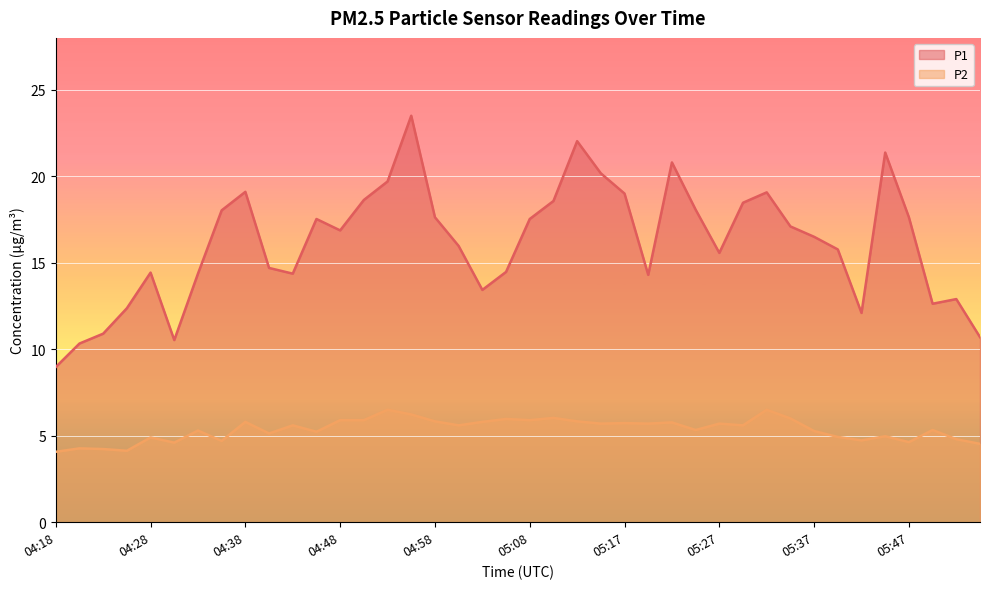

Is the value of P2 at 04:46 greater than the value of P1 at 05:30?

No